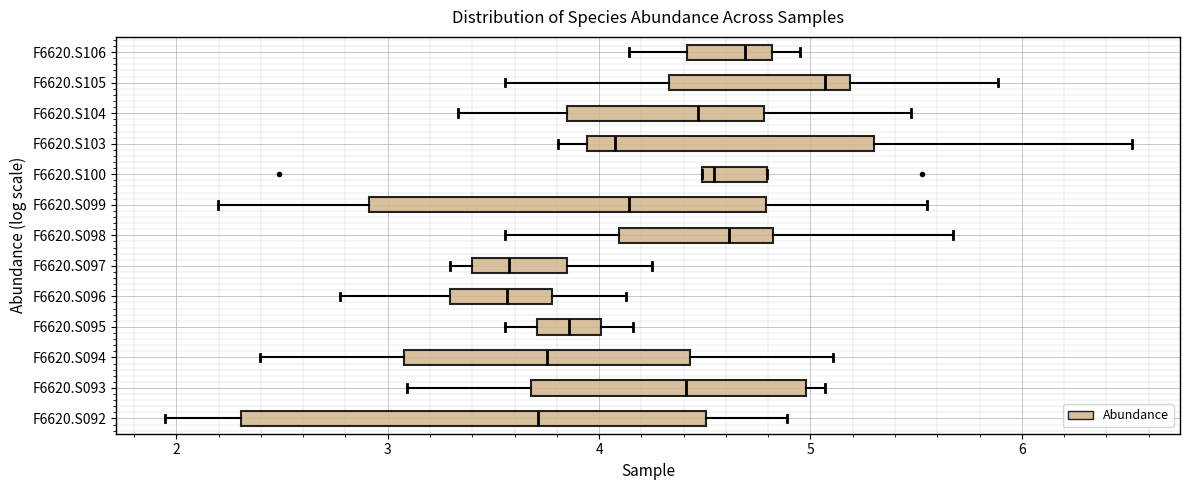

Reading bottom to top, transcribe this box plot: for each box, give where its median line is, the range the box spans, and where its two whiskers end, as read against the x-axis. The values are not printed on the chart, so give them approximately, as read against the axis.

F6620.S092: median 3.7, box 2.3 to 4.5, whiskers 1.9 to 4.9
F6620.S093: median 4.4, box 3.7 to 5.0, whiskers 3.1 to 5.1
F6620.S094: median 3.8, box 3.1 to 4.4, whiskers 2.4 to 5.1
F6620.S095: median 3.9, box 3.7 to 4.0, whiskers 3.6 to 4.2
F6620.S096: median 3.6, box 3.3 to 3.8, whiskers 2.8 to 4.1
F6620.S097: median 3.6, box 3.4 to 3.8, whiskers 3.3 to 4.2
F6620.S098: median 4.6, box 4.1 to 4.8, whiskers 3.6 to 5.7
F6620.S099: median 4.1, box 2.9 to 4.8, whiskers 2.2 to 5.6
F6620.S100: median 4.5 (just right of the box's left edge), box 4.5 to 4.8, whiskers 4.5 to 4.8
F6620.S103: median 4.1, box 3.9 to 5.3, whiskers 3.8 to 6.5
F6620.S104: median 4.5, box 3.9 to 4.8, whiskers 3.3 to 5.5
F6620.S105: median 5.1, box 4.3 to 5.2, whiskers 3.6 to 5.9
F6620.S106: median 4.7, box 4.4 to 4.8, whiskers 4.1 to 4.9